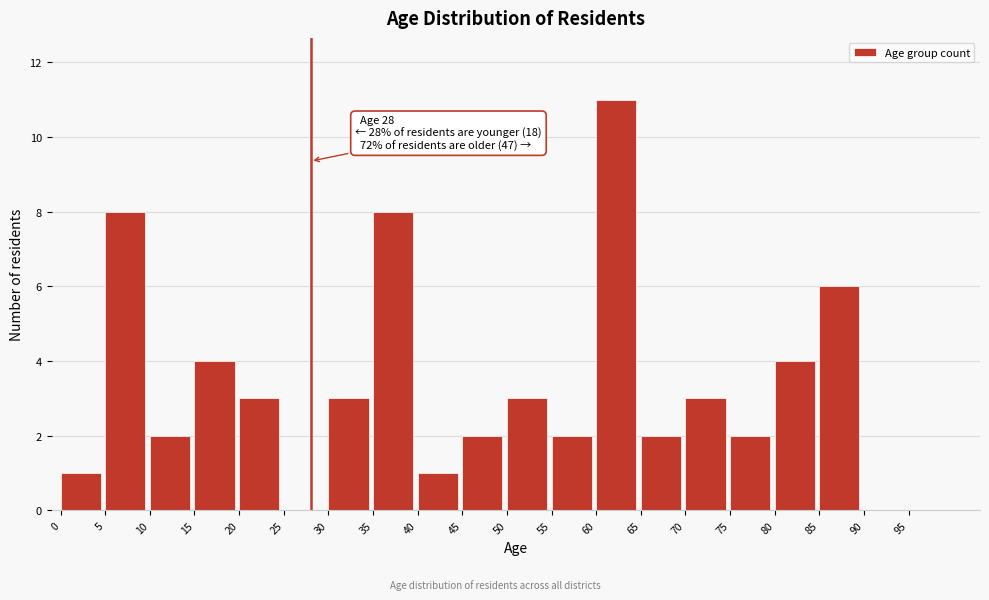

Over which range of the x-axis is the bar tallest?

60 to 65